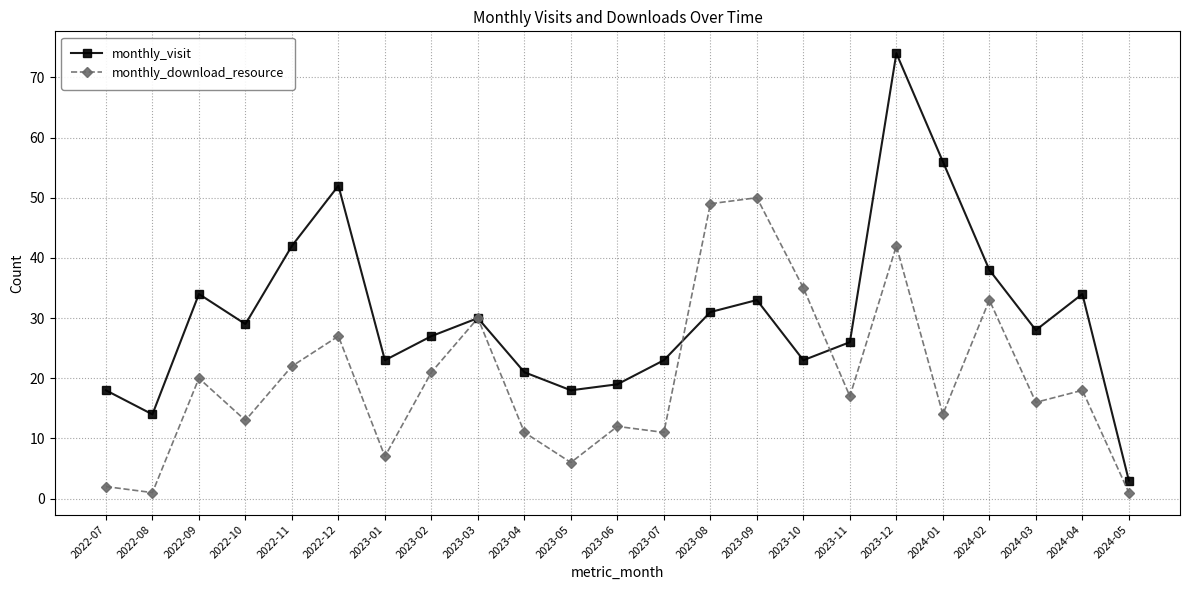

What is the approximate value of monthly_visit at 2022-10?

29